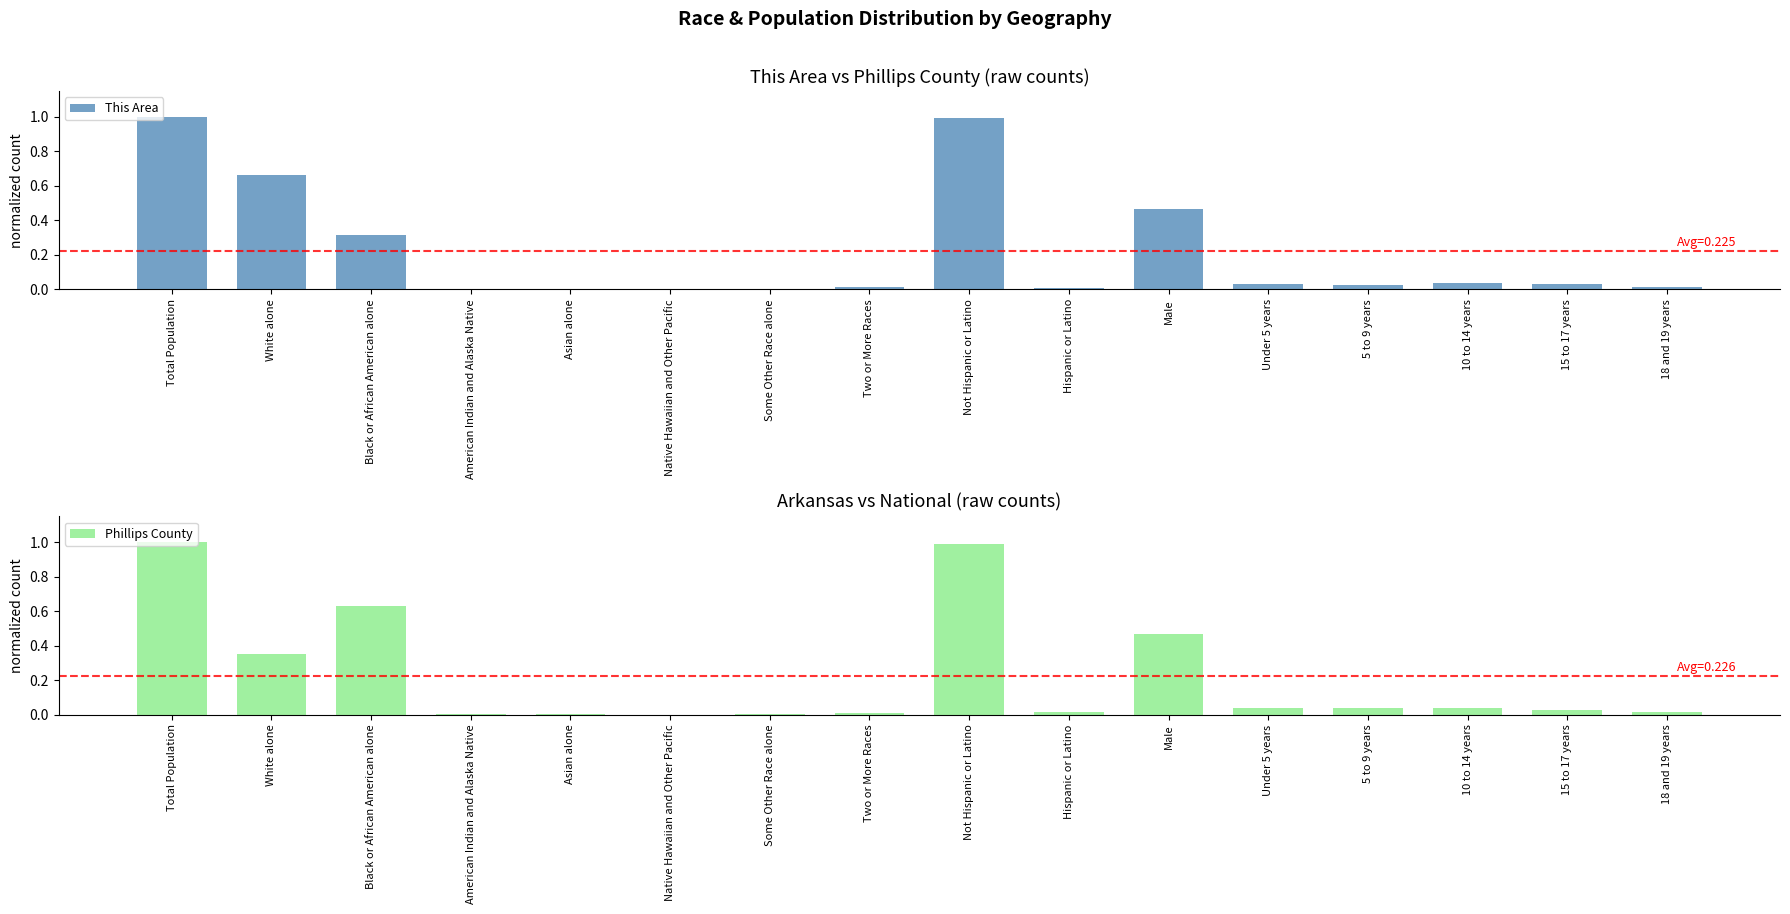

Where is This Area nearest to the value 0?

Native Hawaiian and Other Pacific